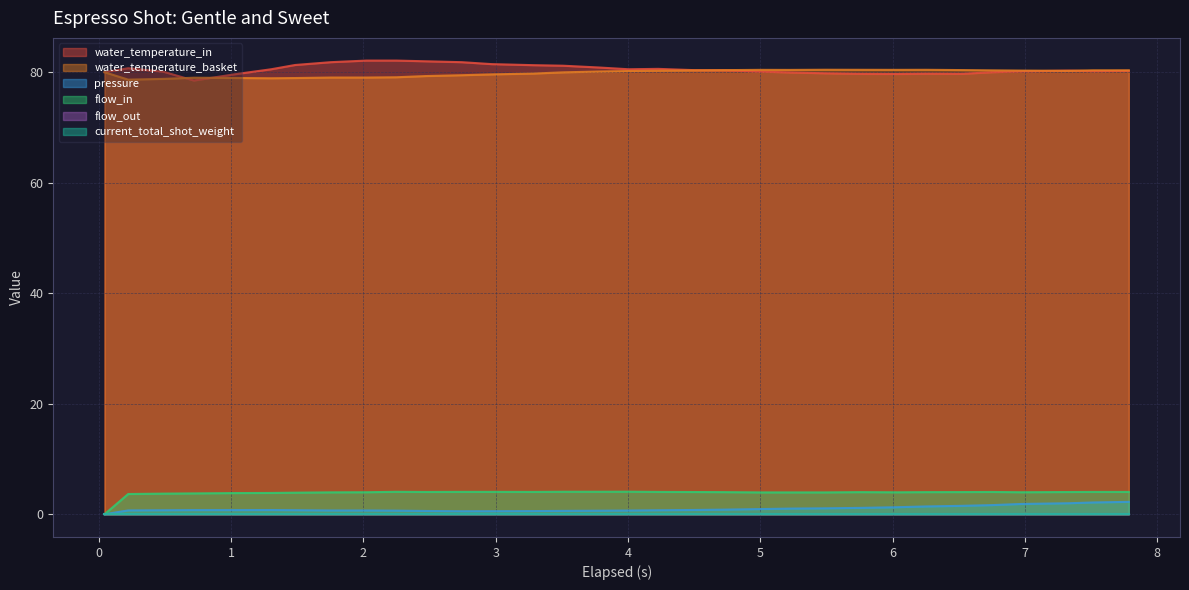

Which series has the largest range (max minus min)?

flow_in